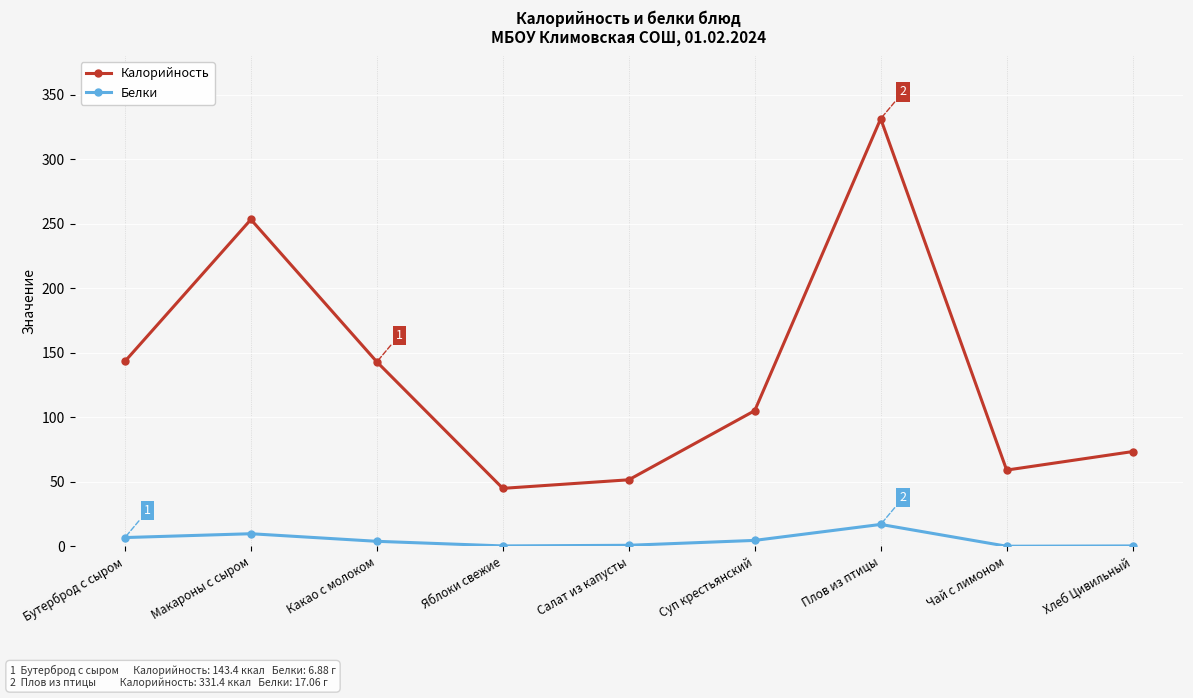

Which series has the largest range (max minus min)?

Калорийность